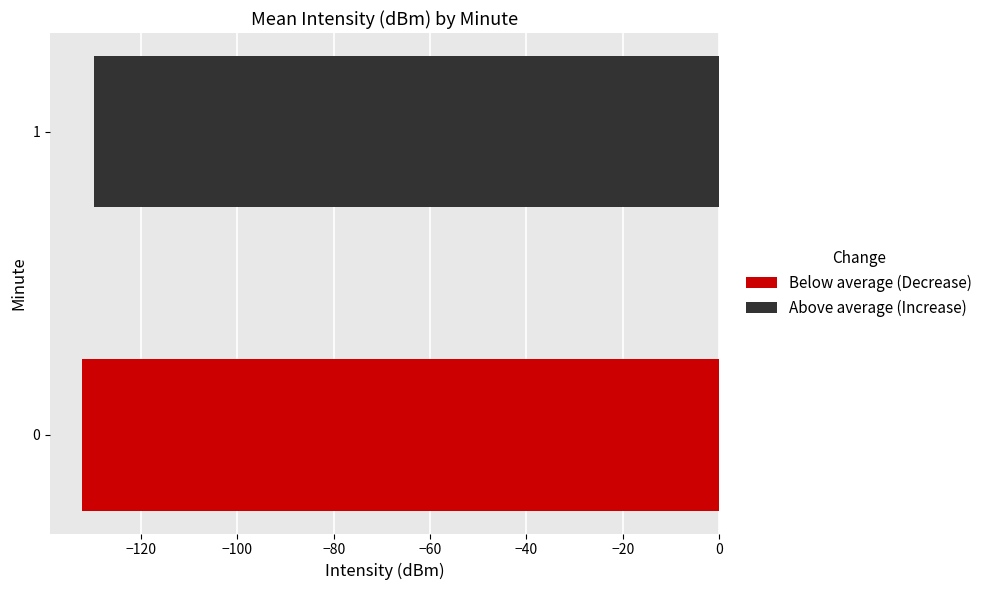

At which category does the chart reach its peak across all series?

1